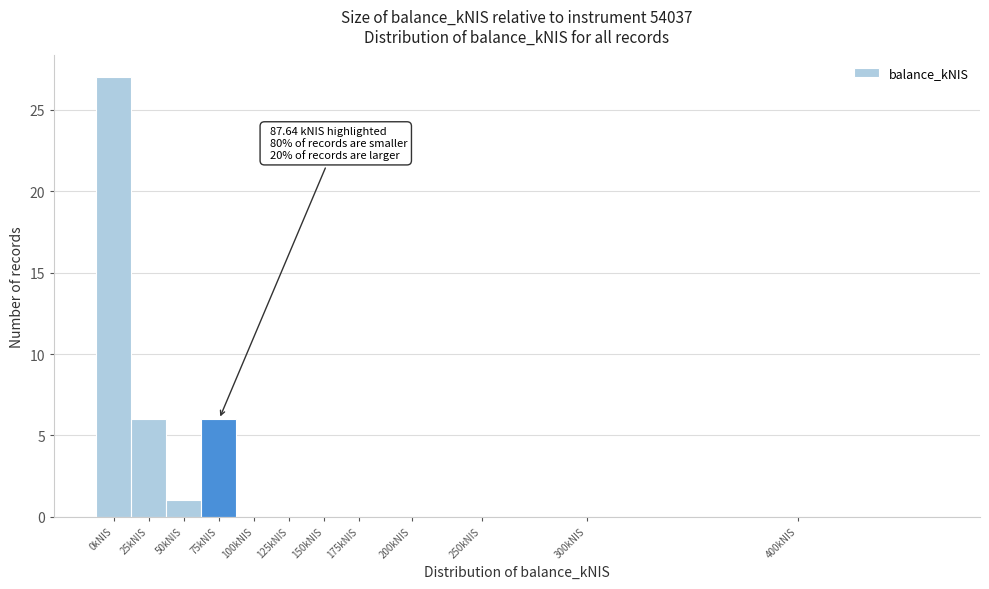

Reading left to right, extract all data points from this chart.

0kNIS=27	25kNIS=6	50kNIS=1	75kNIS=6	100kNIS=0	125kNIS=0	150kNIS=0	175kNIS=0	200kNIS=0	250kNIS=0	300kNIS=0	400kNIS=0